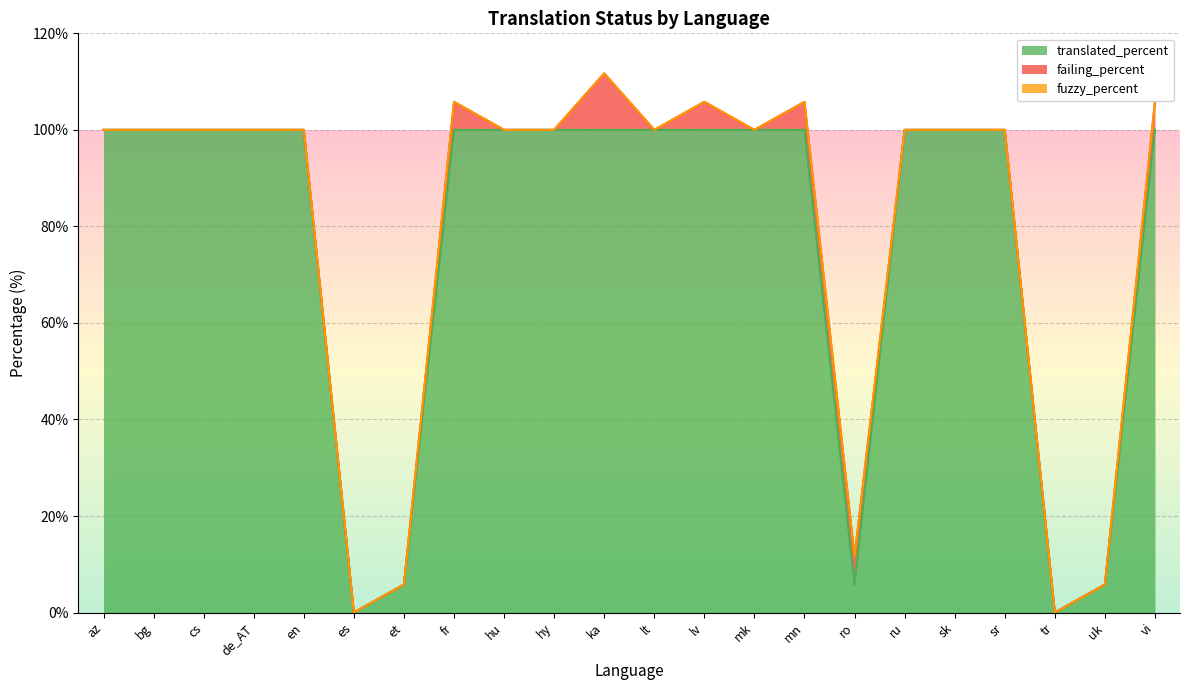

How many data points in translated_percent are less than 100?

5